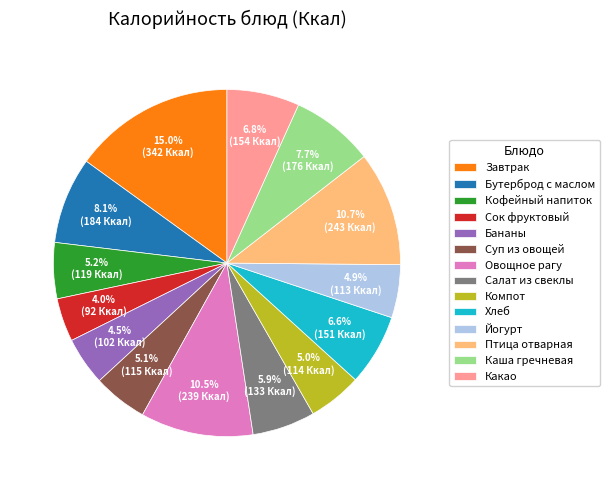

What portion of the pie excludes Бутерброд с маслом?

91.9%